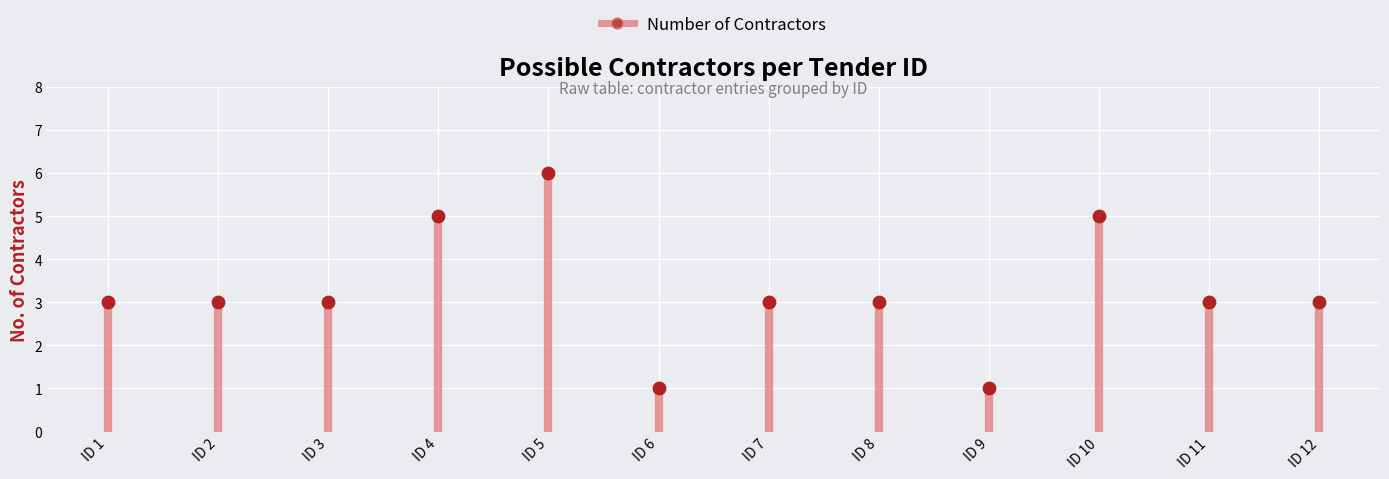

What is the range of Y values (max minus min)?

5